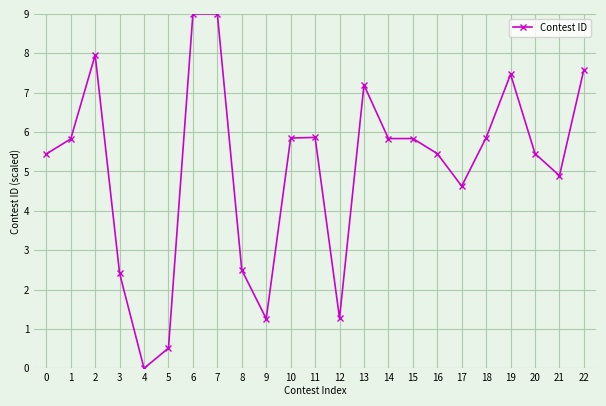

What is the ratio of the value at 6 to the value at 22?

1.2